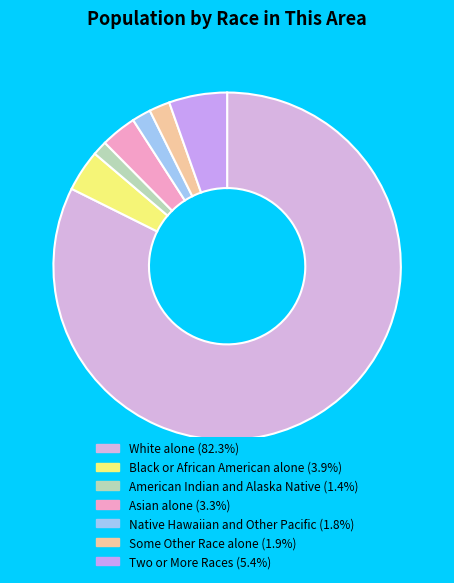

What is the smallest slice in the pie chart?

American Indian and Alaska Native